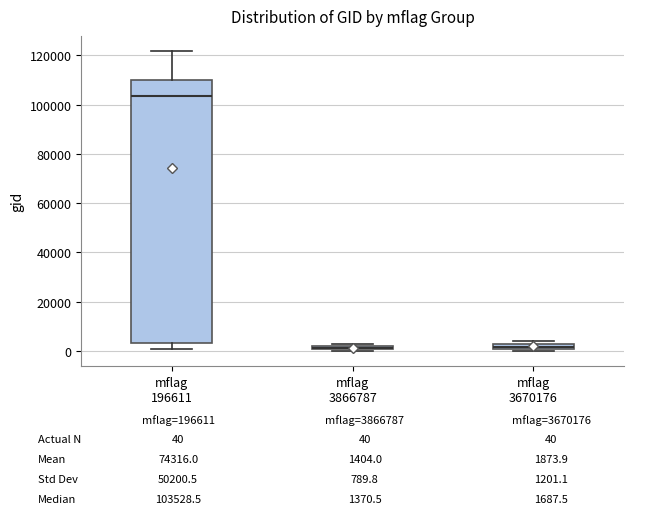

Comparing the boxes themselves (not the whiskers), which one is the tallest?

mflag 196611